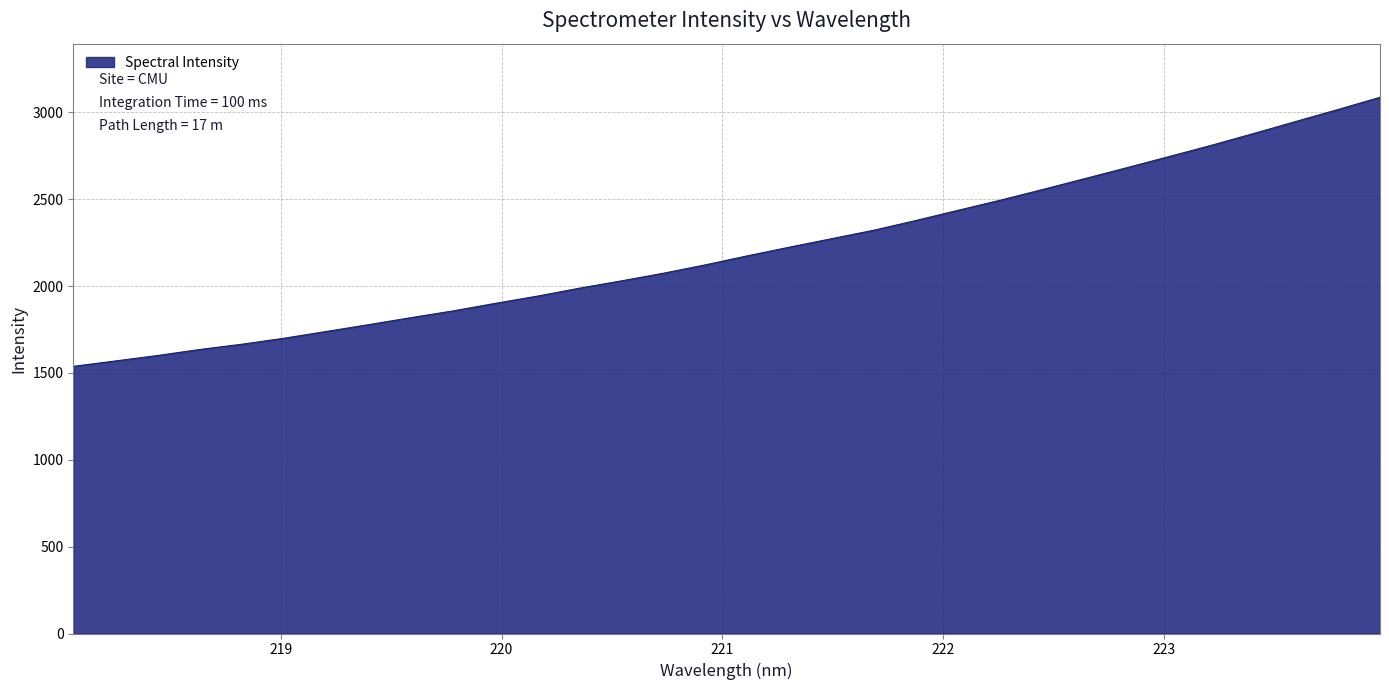

What is the difference between the maximum and minimum values?

1548.9